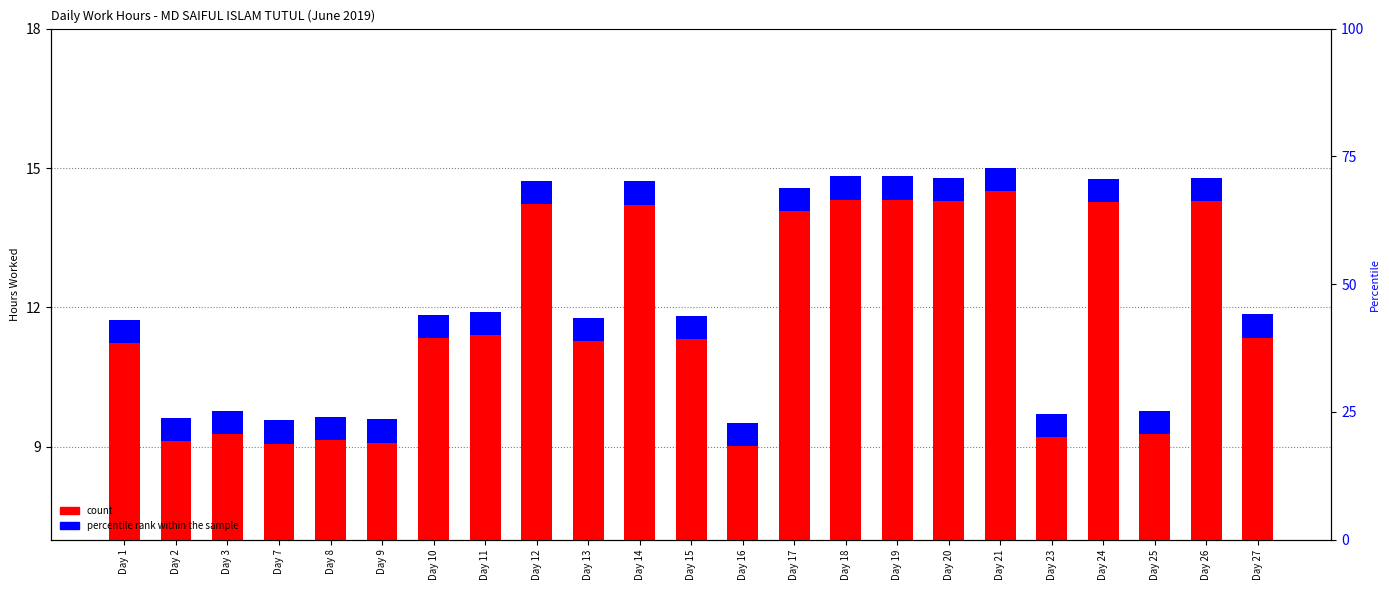

What is the value of the percentile rank within the sample bar at the 20th from the left?

0.5